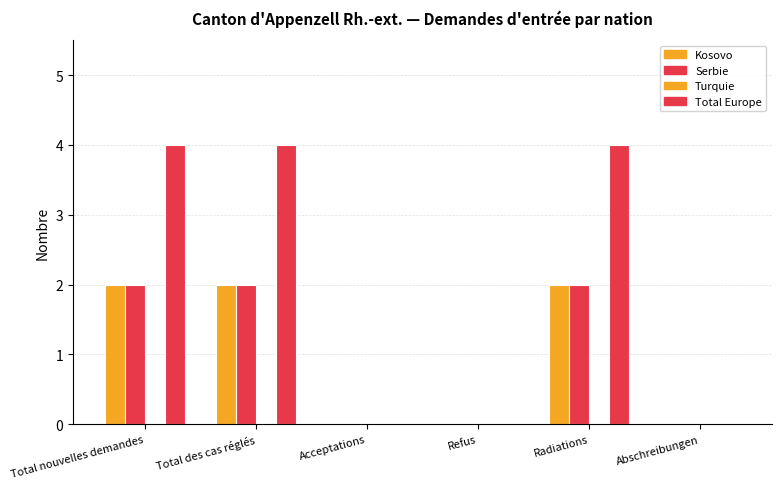

Reading left to right, what are all the values shown in this chart?

Kosovo: Total nouvelles demandes=2	Total des cas réglés=2	Acceptations=0	Refus=0	Radiations=2	Abschreibungen=0
Serbie: Total nouvelles demandes=2	Total des cas réglés=2	Acceptations=0	Refus=0	Radiations=2	Abschreibungen=0
Turquie: Total nouvelles demandes=0	Total des cas réglés=0	Acceptations=0	Refus=0	Radiations=0	Abschreibungen=0
Total Europe: Total nouvelles demandes=4	Total des cas réglés=4	Acceptations=0	Refus=0	Radiations=4	Abschreibungen=0